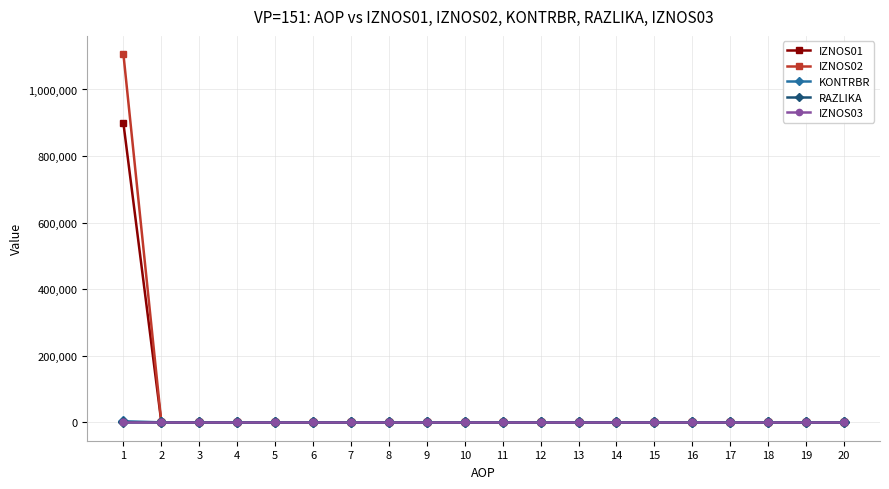

The value of IZNOS01 at 10 is 0.0. True or false?

True